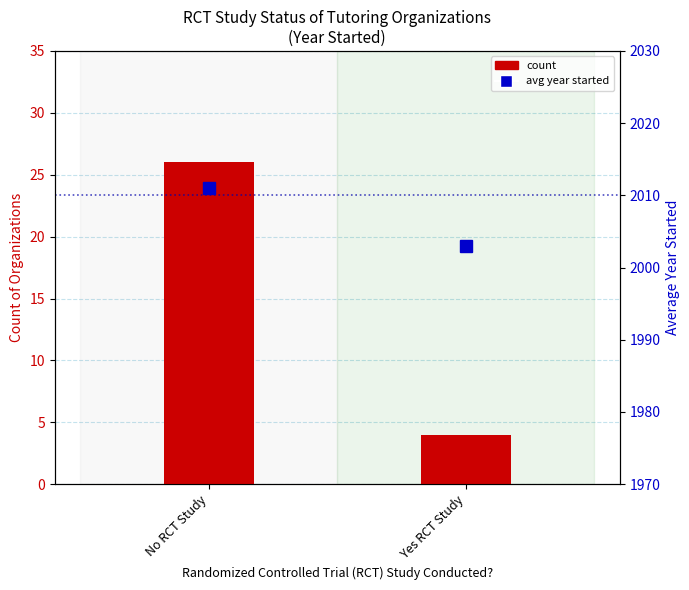

Reading left to right, what are all the values shown in this chart?

count: No RCT Study=26	Yes RCT Study=4
avg year started: No RCT Study=2011	Yes RCT Study=2003